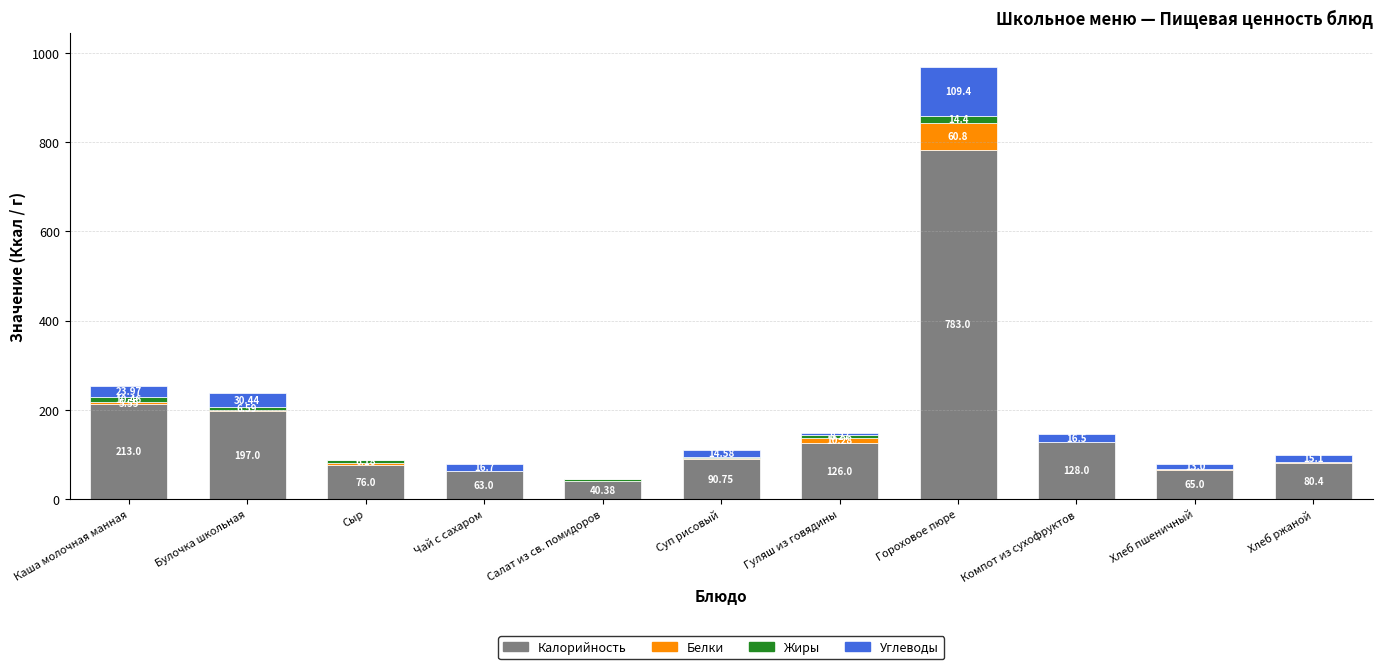

What are all the series names shown in the legend?

Калорийность, Белки, Жиры, Углеводы